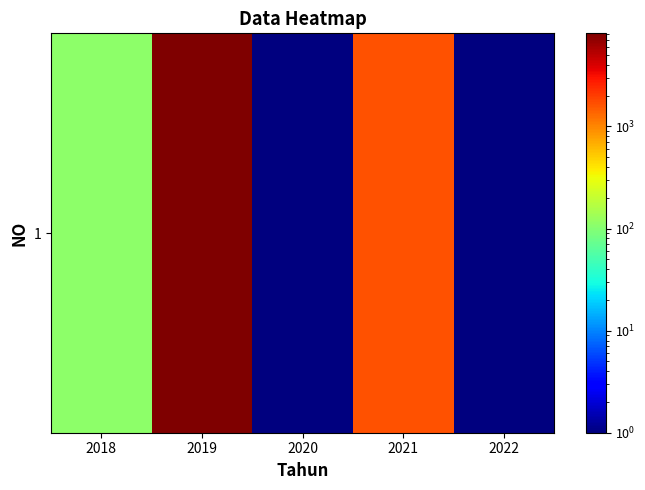

List the labels in order of value, largest first.

2019, 2021, 2018, 2020, 2022